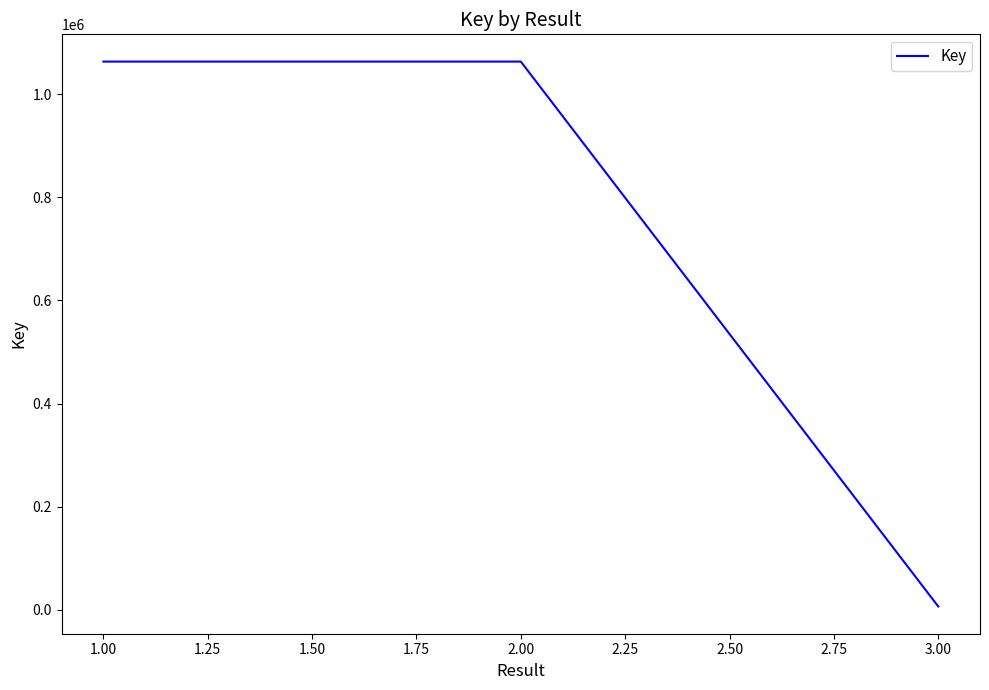

True or false: the data has more than 1 interior local peaks.

False